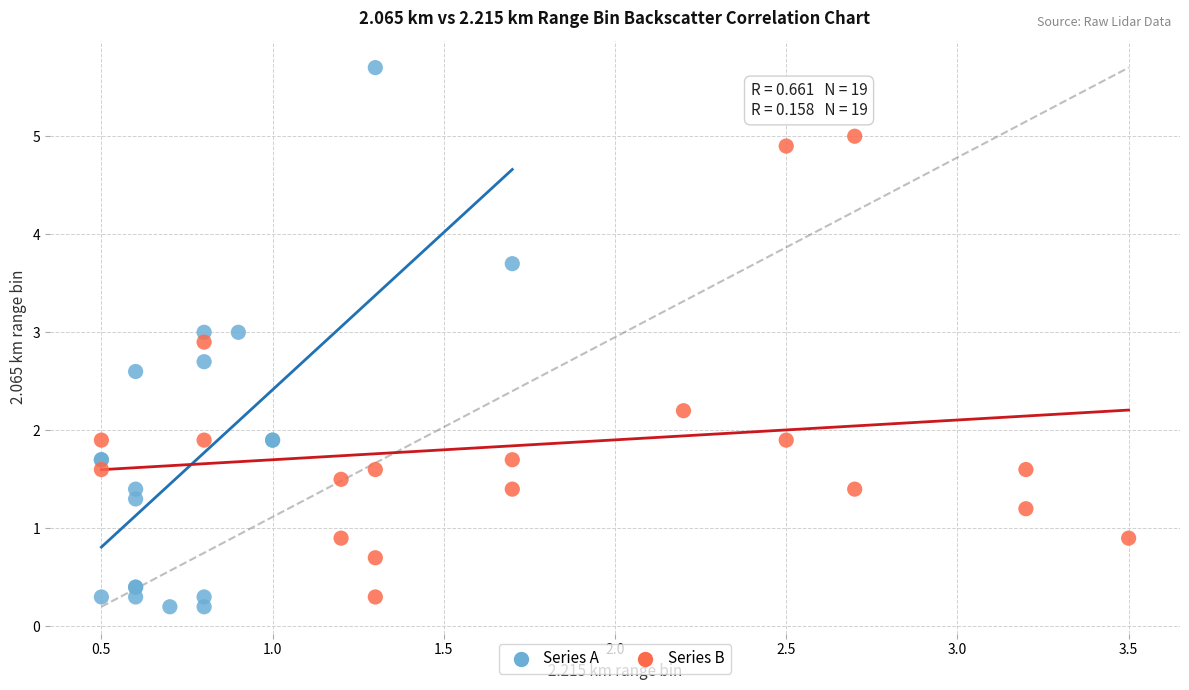

What are all the series names shown in the legend?

Series A, Series B